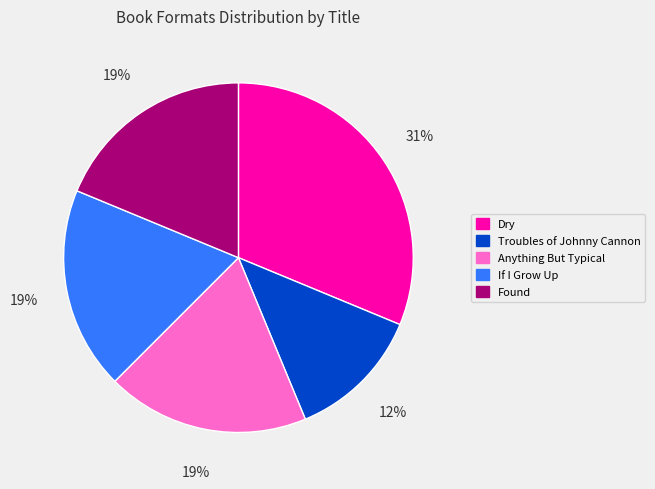

What percentage is the If I Grow Up slice, to the nearest percent?

19%